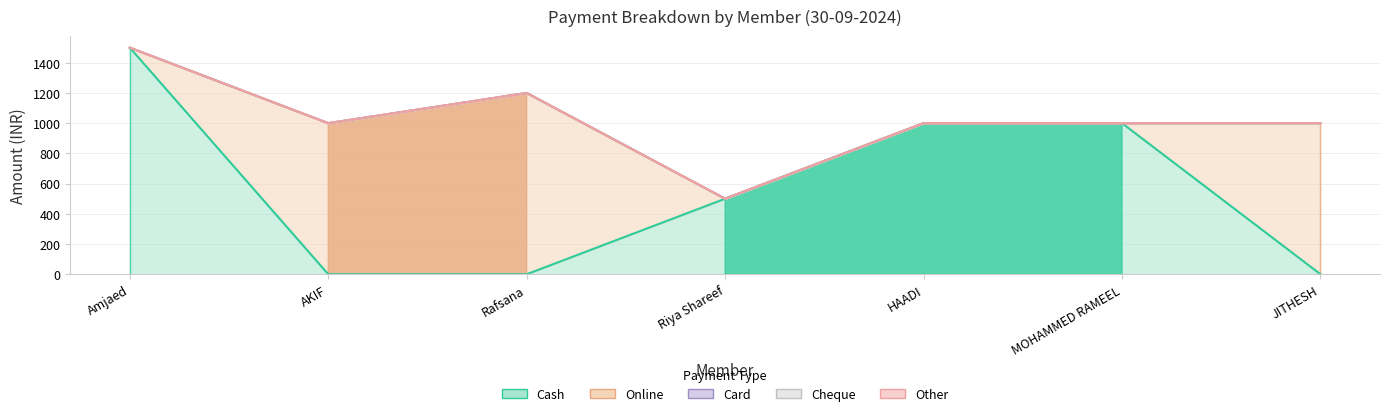

What is the difference between the second highest and minimum values in the Cash series?

1000